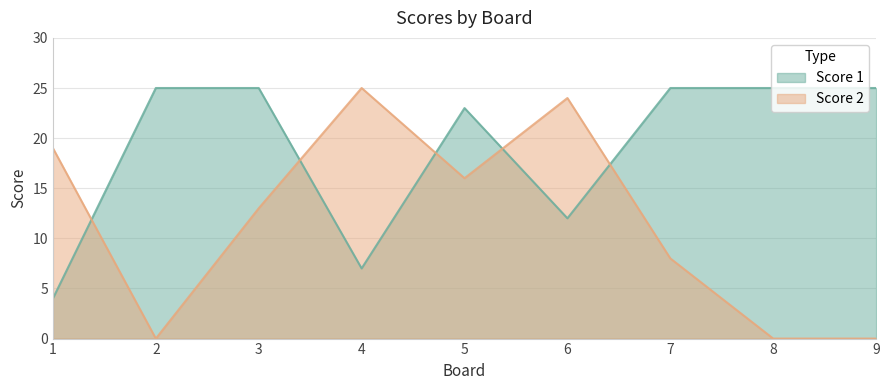

Reading right to left, what are all the values shown in this chart?

Score 1: 9=25	8=25	7=25	6=12	5=23	4=7	3=25	2=25	1=4
Score 2: 9=0	8=0	7=8	6=24	5=16	4=25	3=13	2=0	1=19